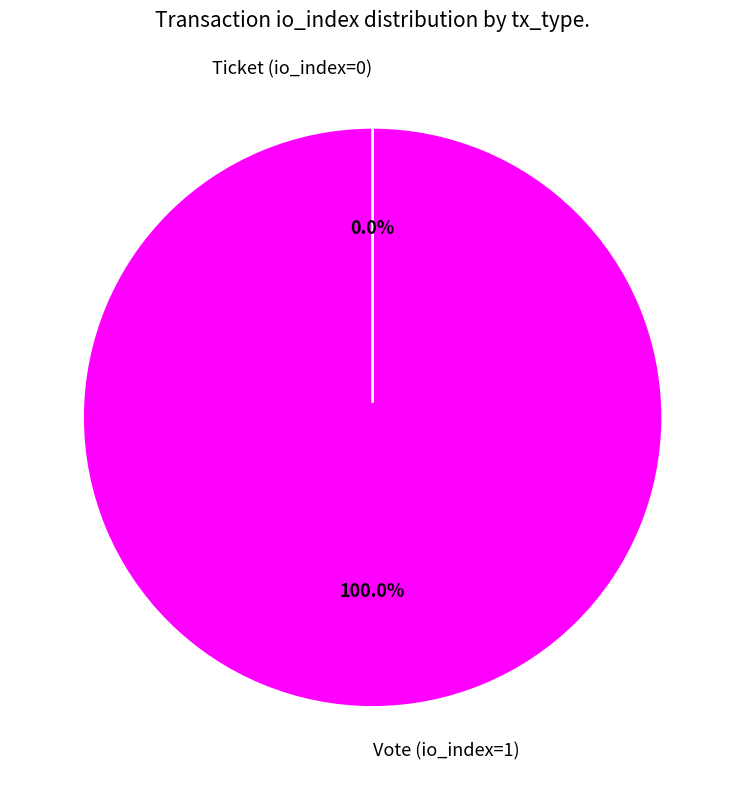

To the nearest percent, what is the average slice percentage?

50%